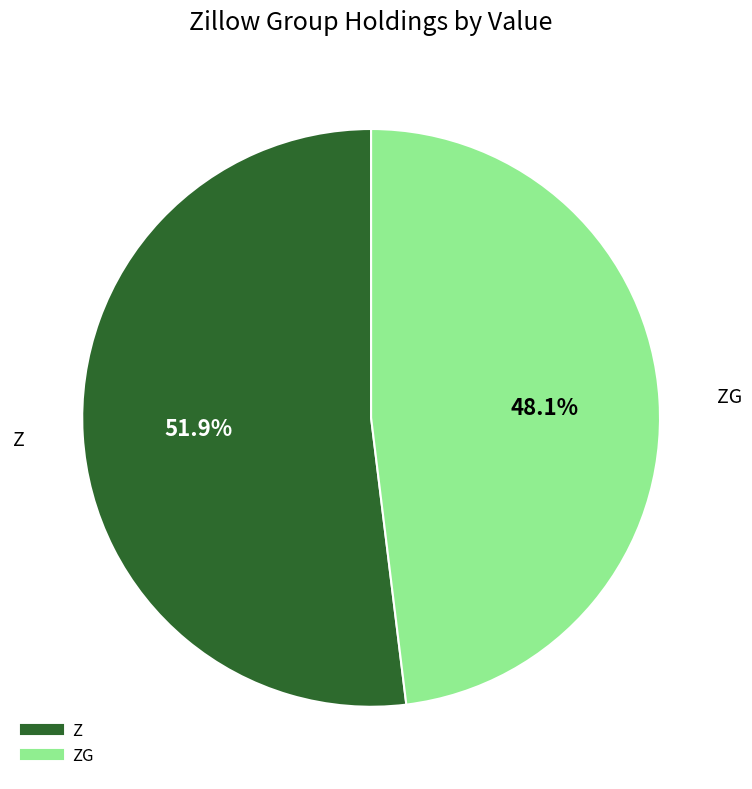

Does any single category account for the majority?

Yes